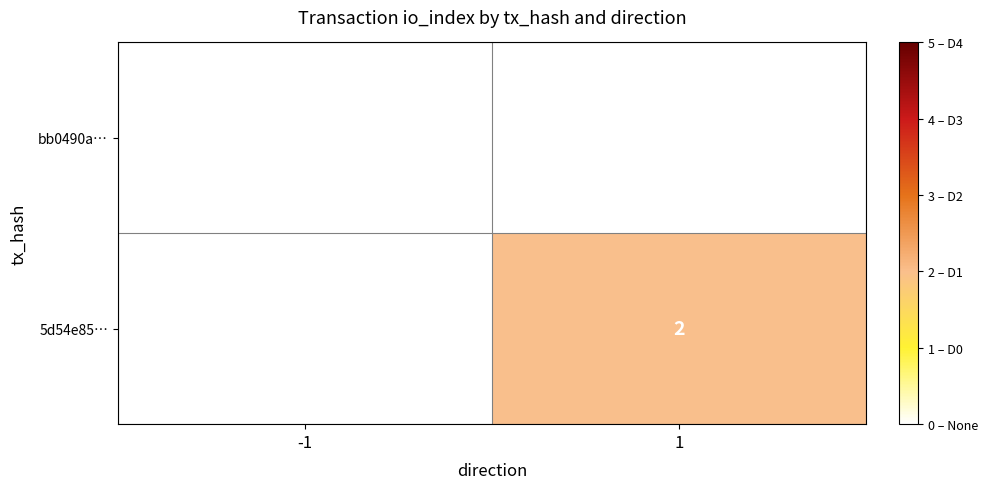

True or false: 5d54e85… has a value of 1.1 at 1.

False